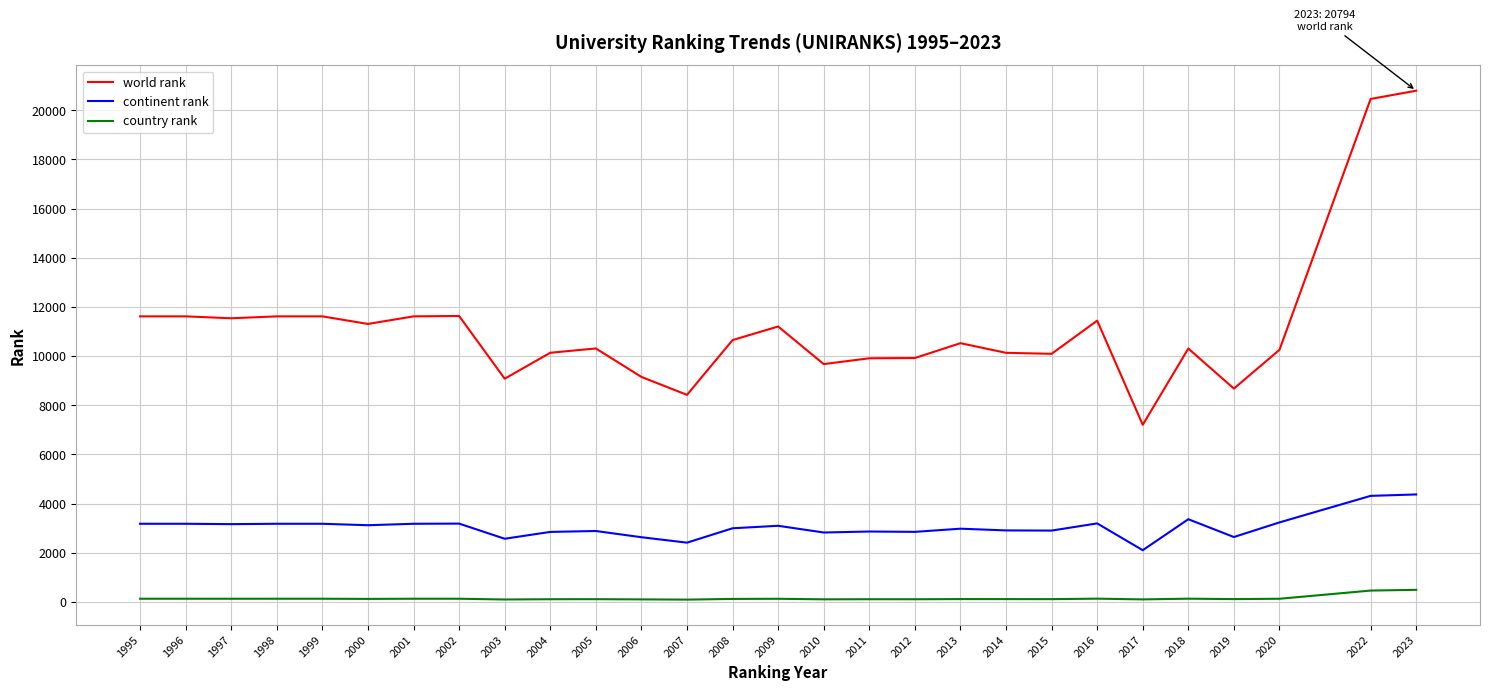

Rank the series by their maximum value, from highest to lowest.

world rank, continent rank, country rank